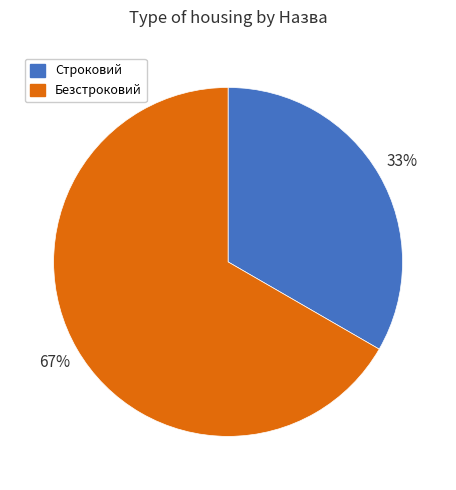

To the nearest percent, what is the combined percentage of Безстроковий and Строковий?

100%